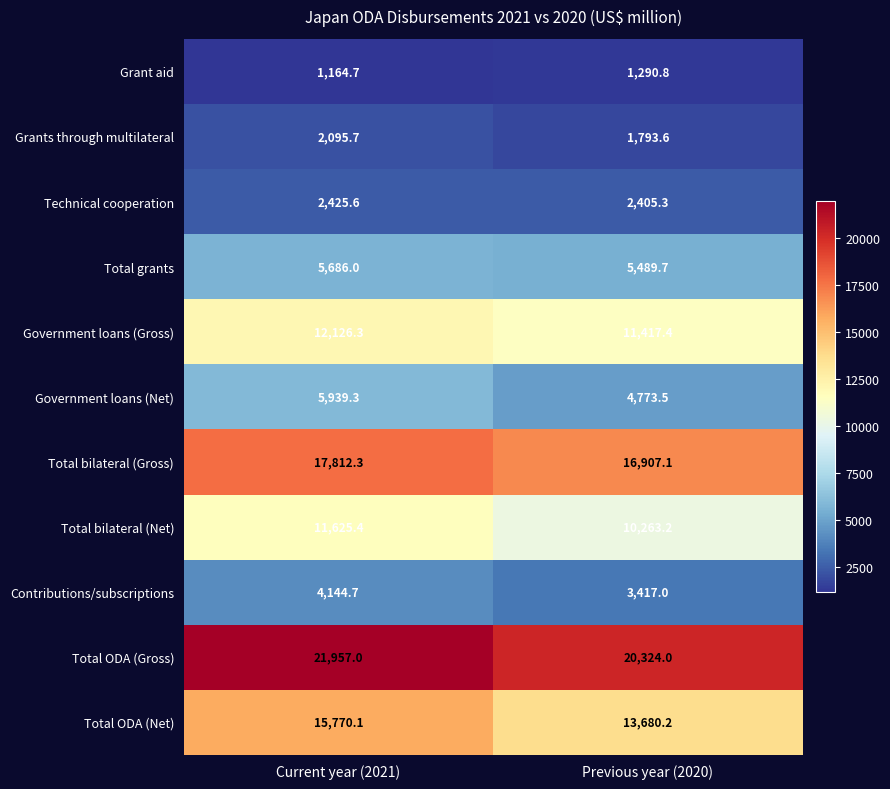

What is the average value of the Total bilateral (Gross) series?

17359.7